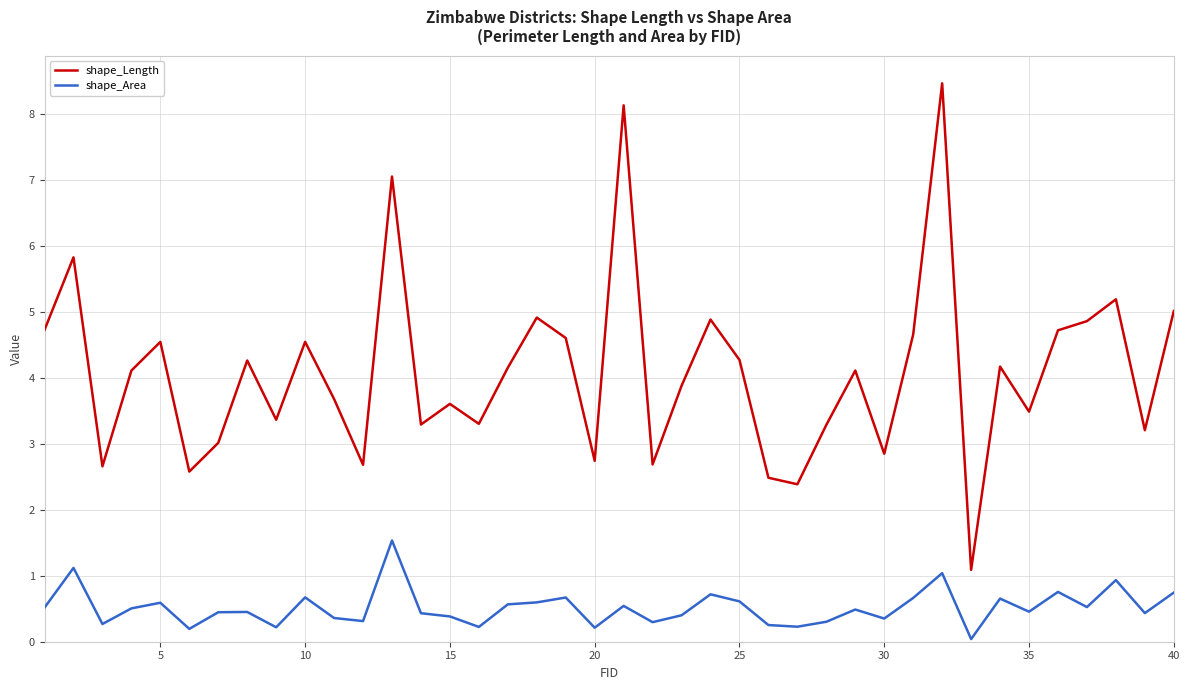

Which series has the largest total across all categories?

shape_Length